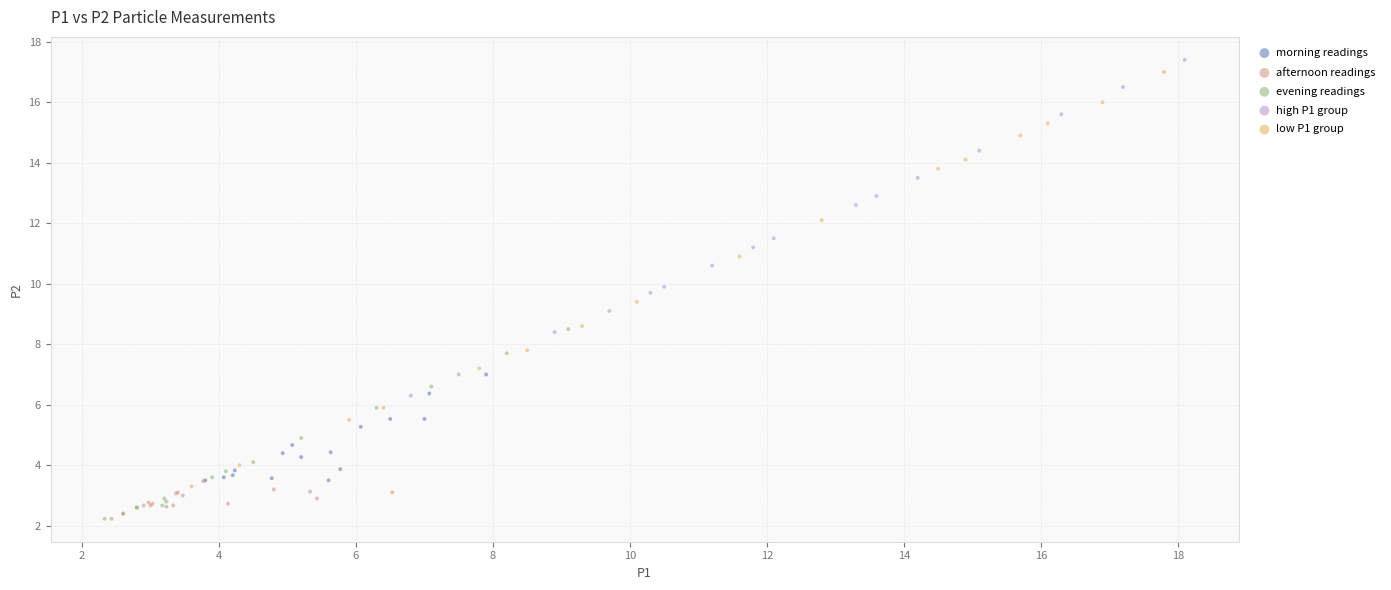

Which series has the widest spread of Y values?

low P1 group